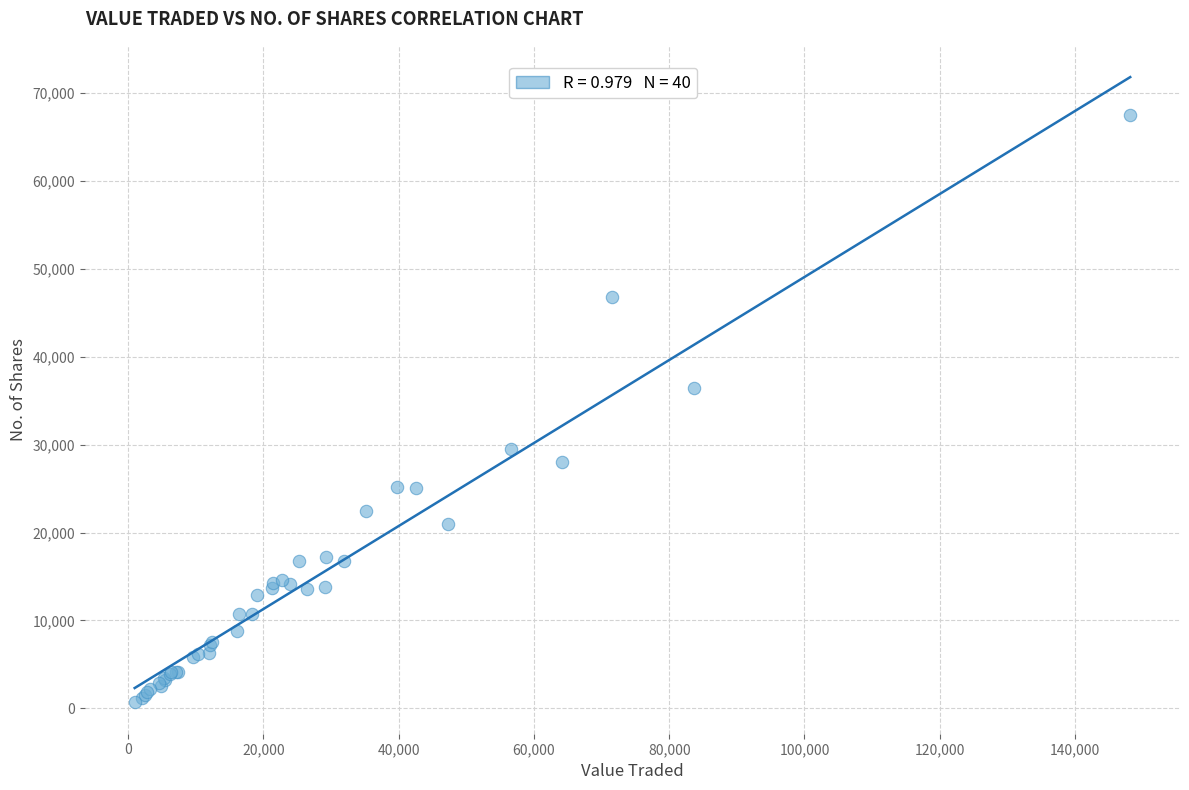

What Y value in the scatter plot is closest to 34076?

36448